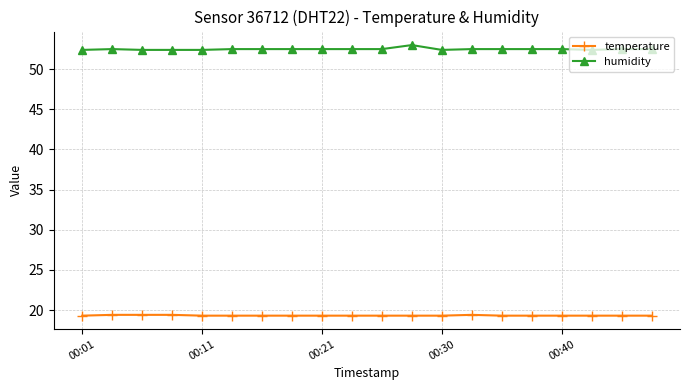

Rank the series by their maximum value, from lowest to highest.

temperature, humidity